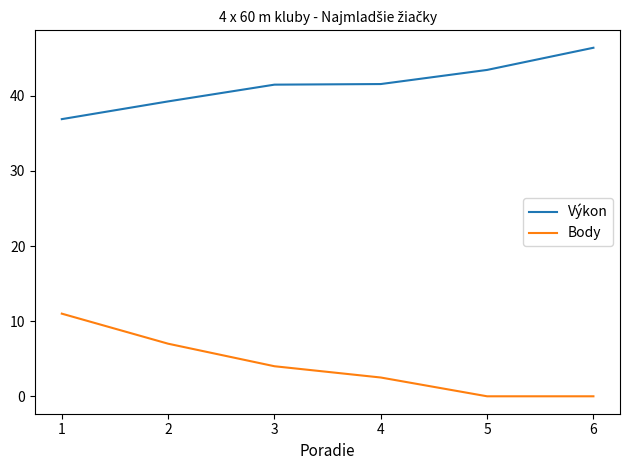

Rank the series by their maximum value, from lowest to highest.

Body, Výkon